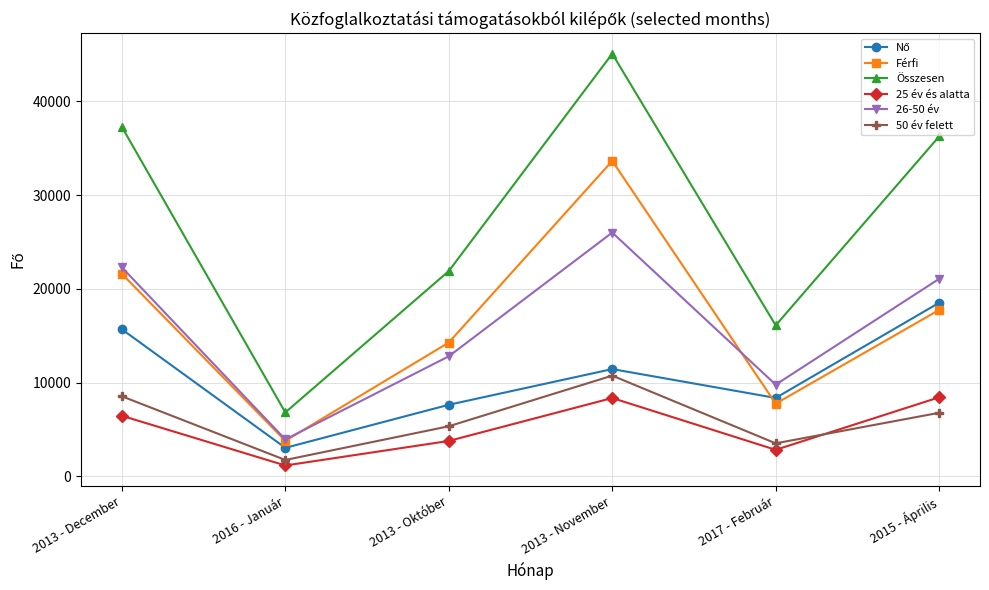

At how many categories does at least one series exceed 19723?

4